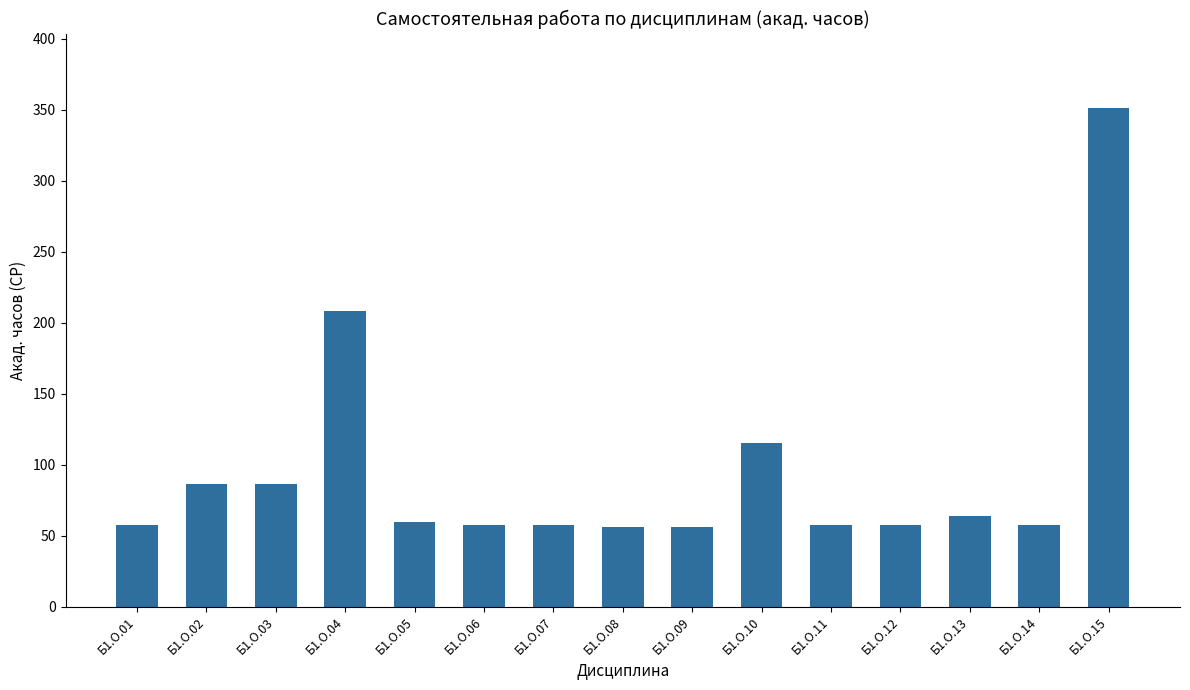

Is it true that the value at Б1.О.10 is 59.7?

False